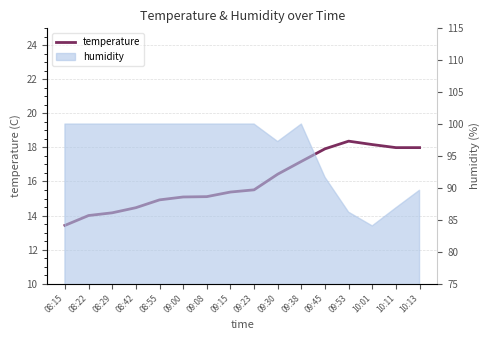

True or false: the data shows 24.5 at 09:38.

False